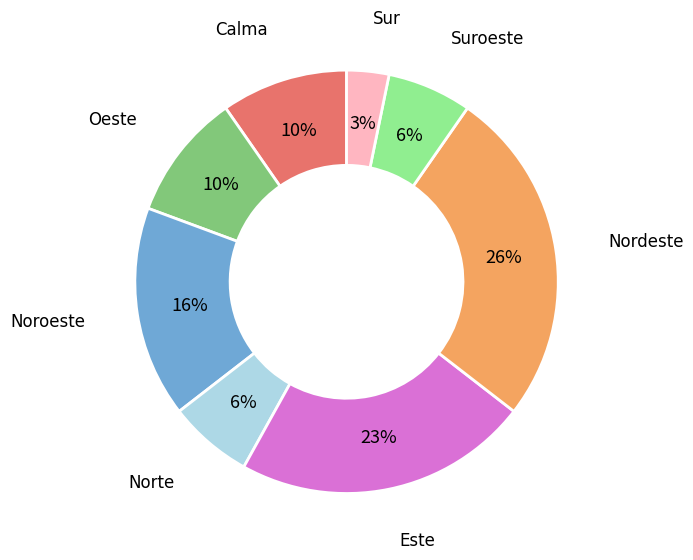

What is the ratio of the value at Calma to the value at Este?

0.4